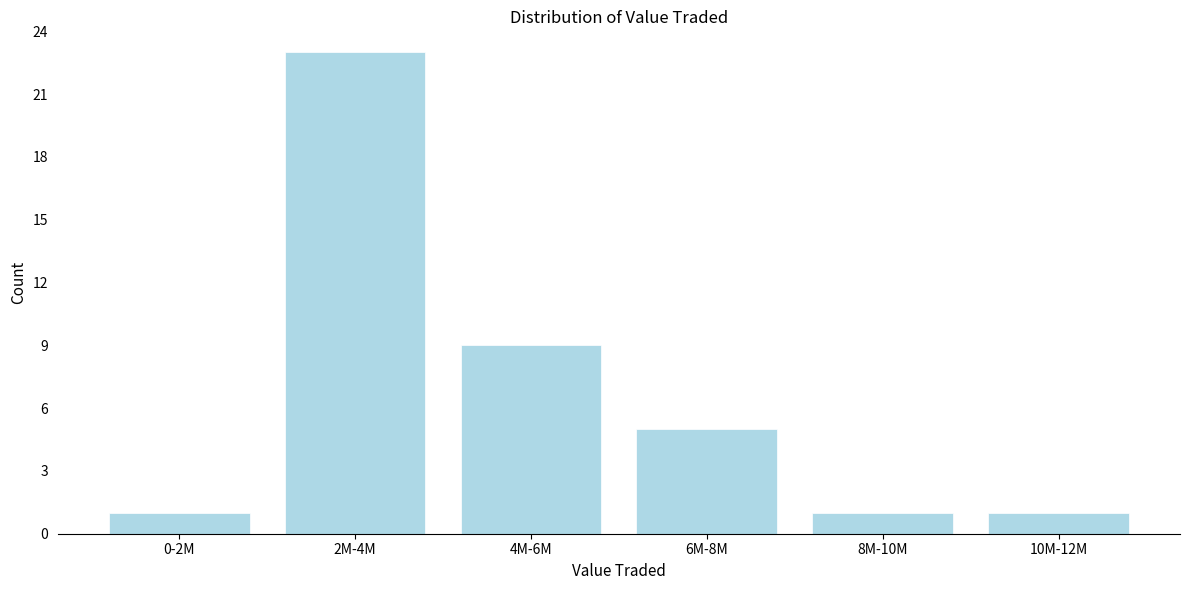

Reading left to right, what are all the values shown in this chart?

0-2M=1	2M-4M=23	4M-6M=9	6M-8M=5	8M-10M=1	10M-12M=1